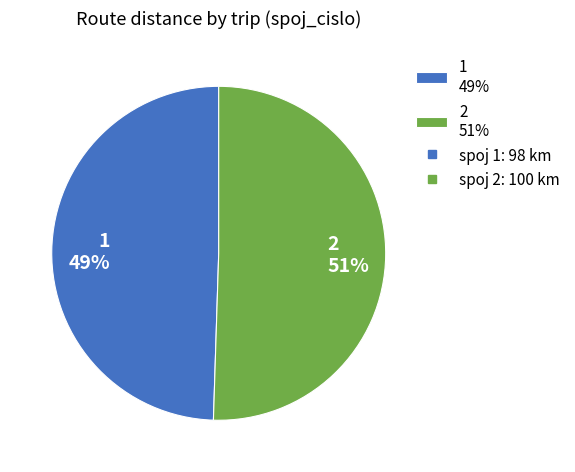

How many segments does this pie chart have?

2